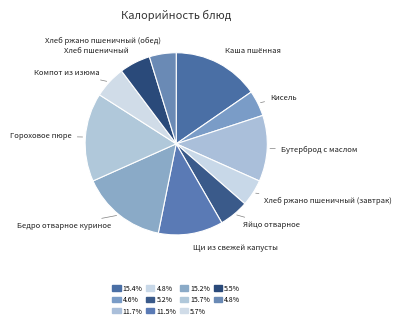

How many slices are in this pie chart?

11